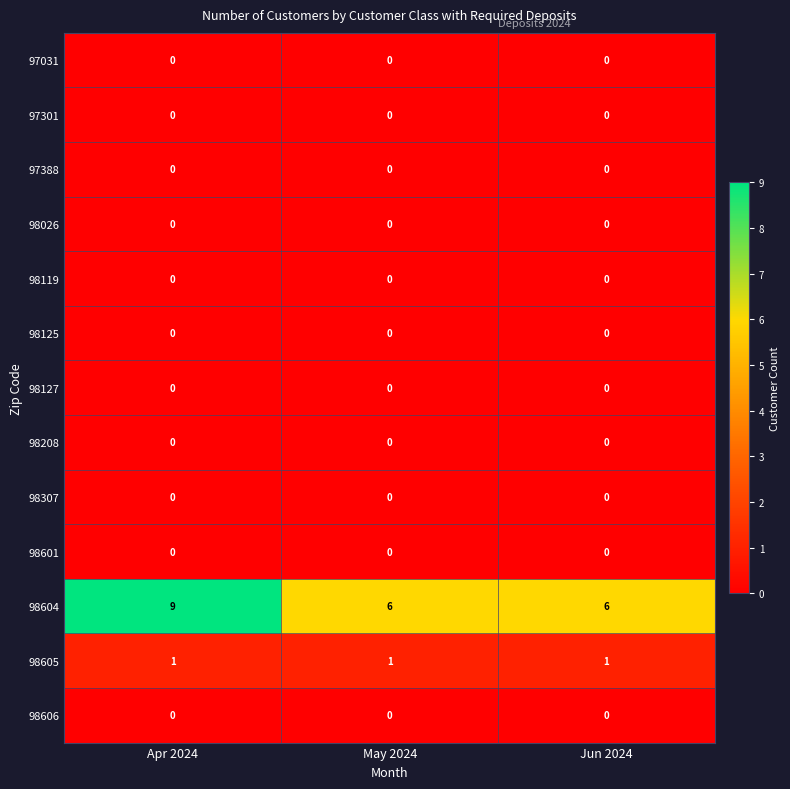

At which category does the chart reach its peak across all series?

Apr 2024